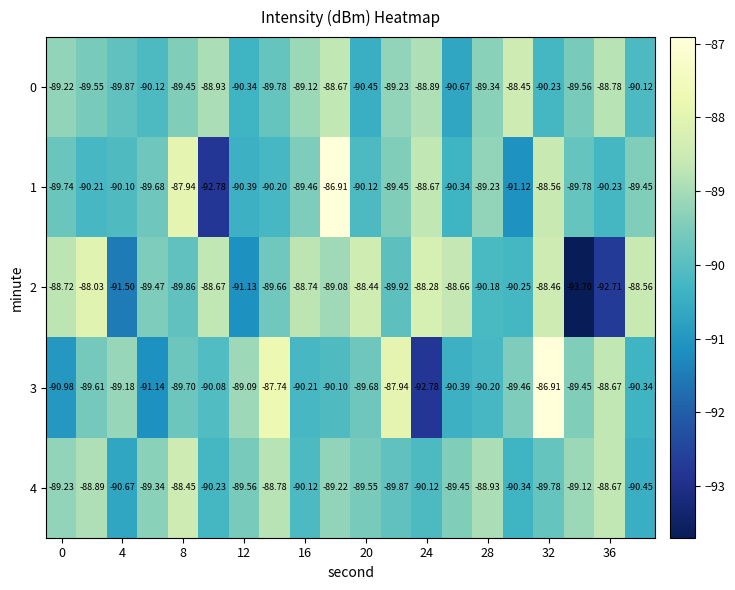

How many distinct data groups are displayed?

5